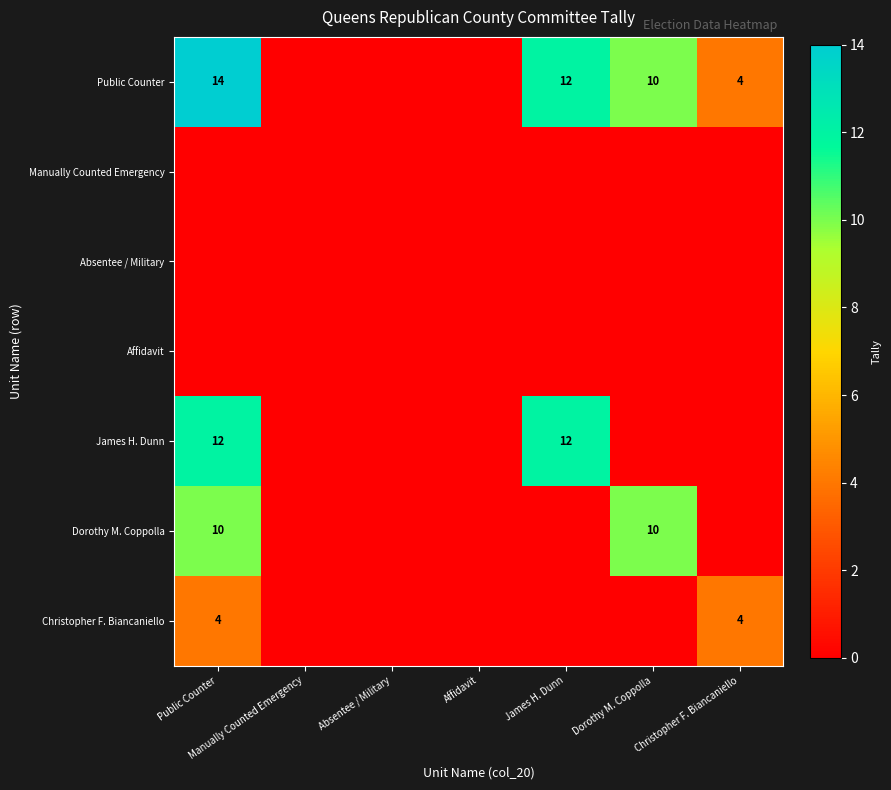

At how many categories does at least one series exceed 5?

3